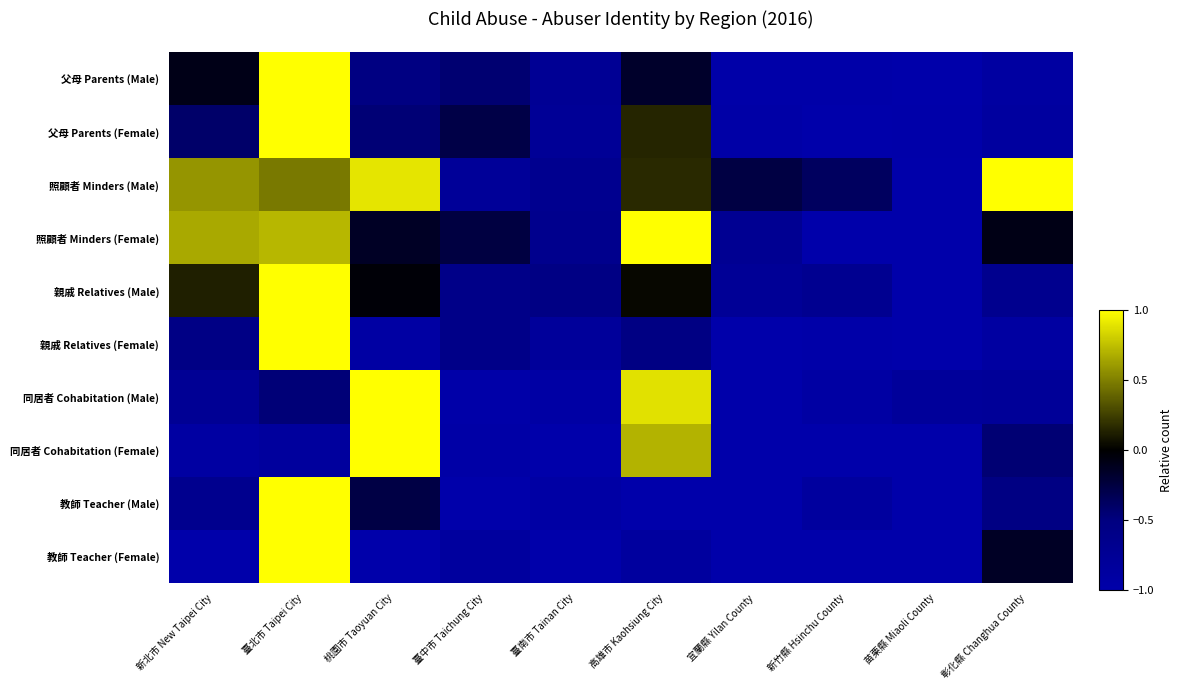

Which category has the lowest value across all series?

苗栗縣 Miaoli County